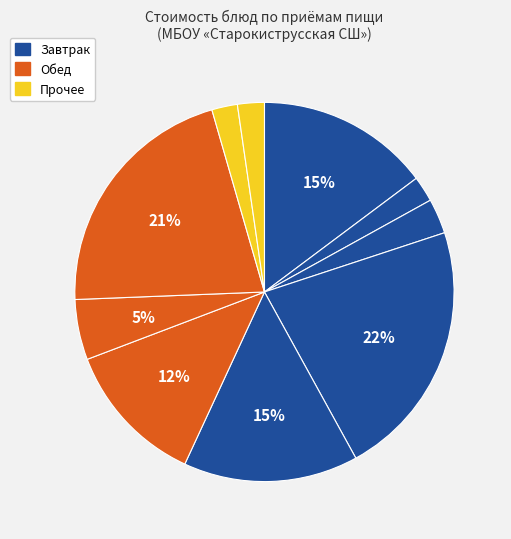

To the nearest percent, what is the average slice percentage?

10%